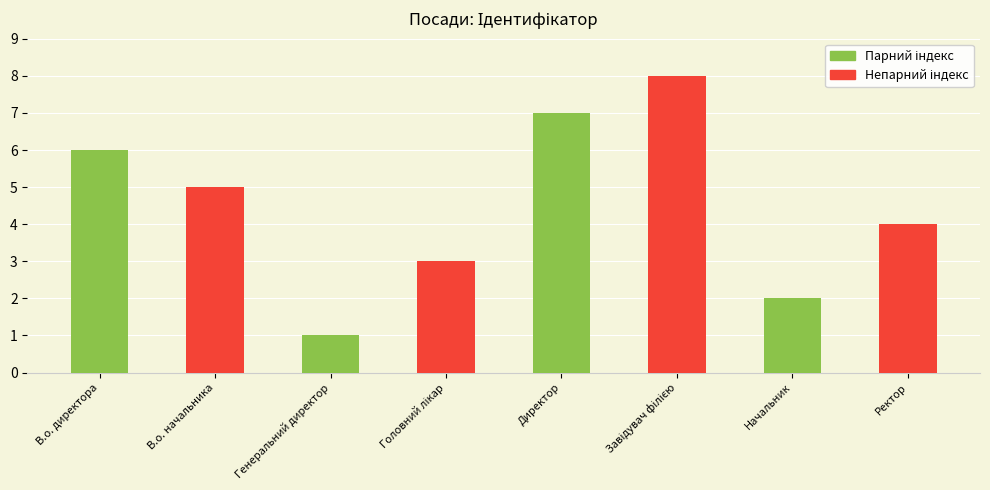

What is the ratio of the value at В.о. директора to the value at Головний лікар?

2.0